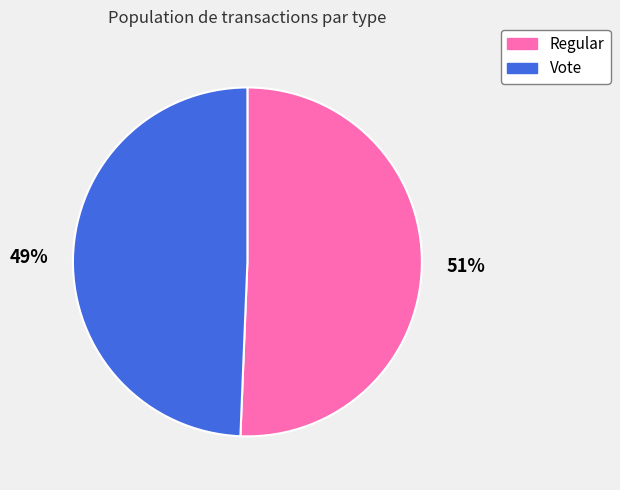

To the nearest percent, what percentage of the pie is Regular?

51%